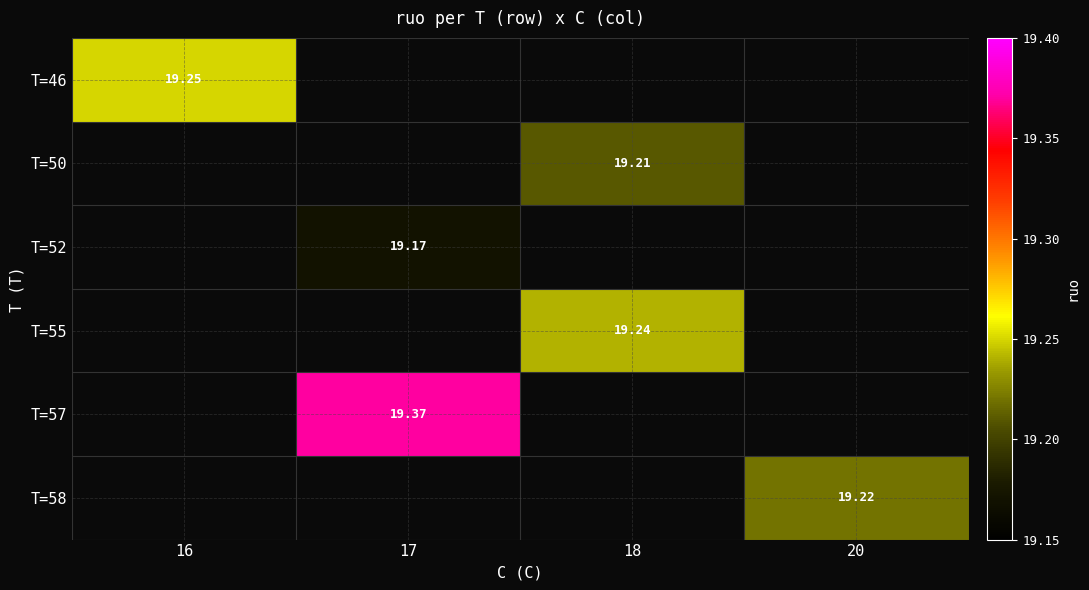

What is the greatest value displayed?

19.4